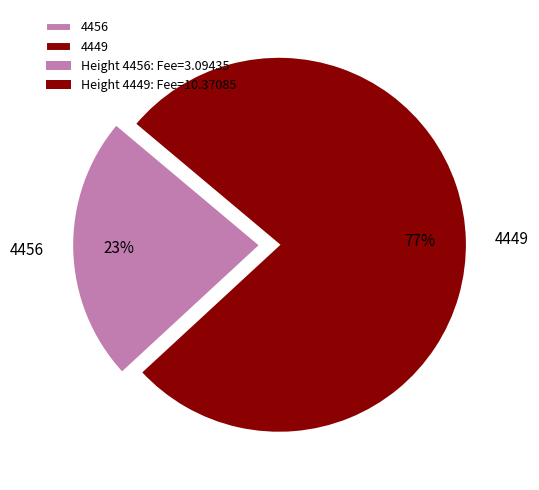

To the nearest percent, what is the difference between the largest and smallest slice percentages?

54%